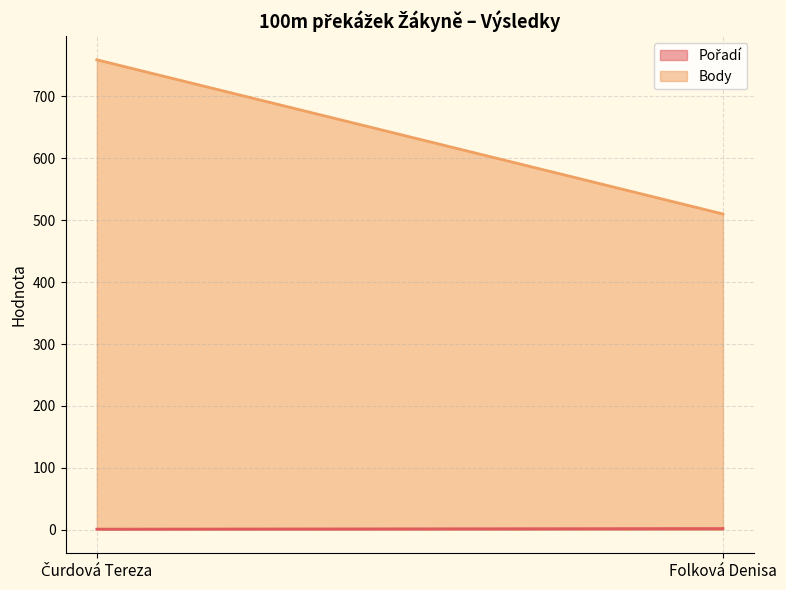

Which category has the highest value across all series?

Čurdová Tereza